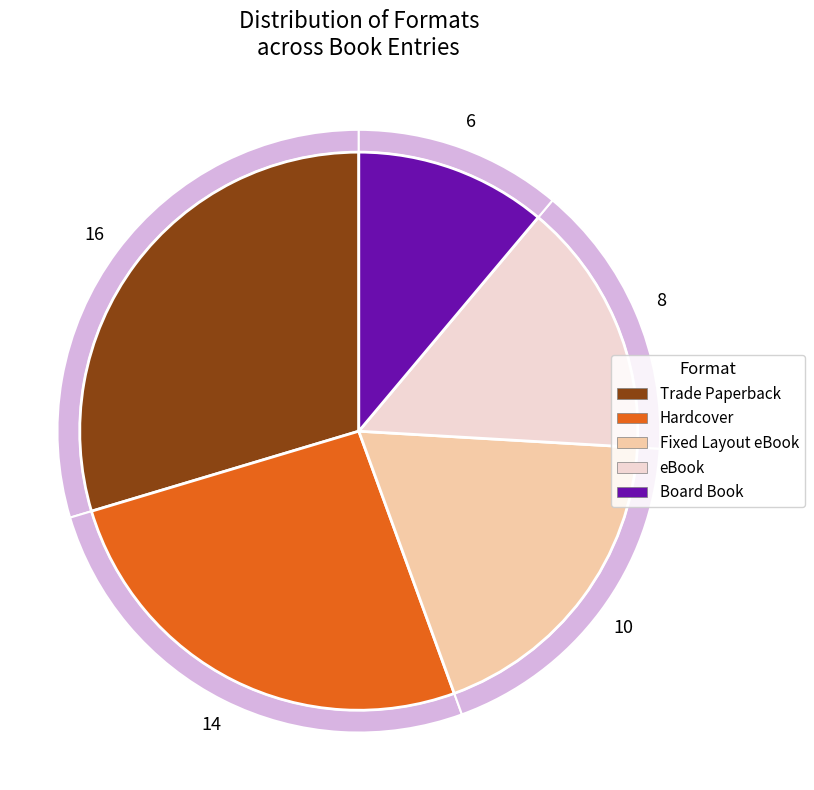

What is the change in value from Trade Paperback to Board Book?

-10